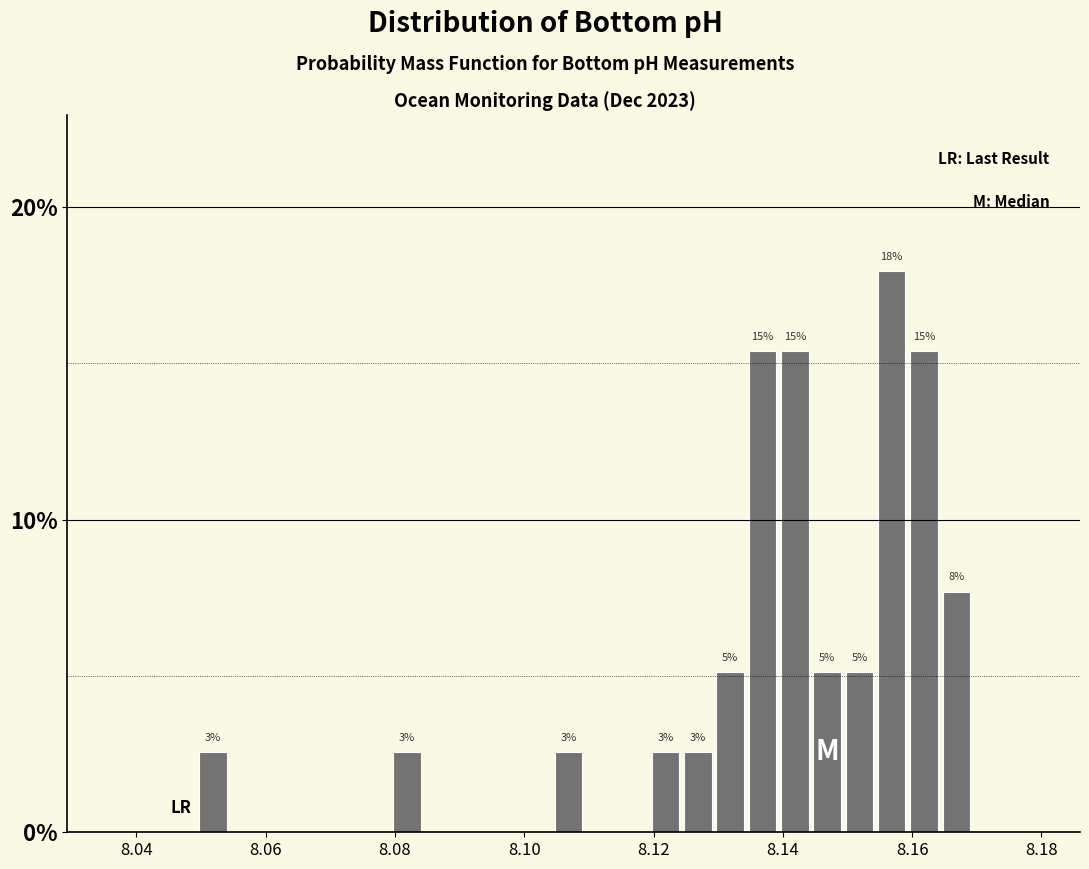

Around what value on the x-axis is the tallest bar? Give the approximate position of its centre, as read against the axis.

8.156